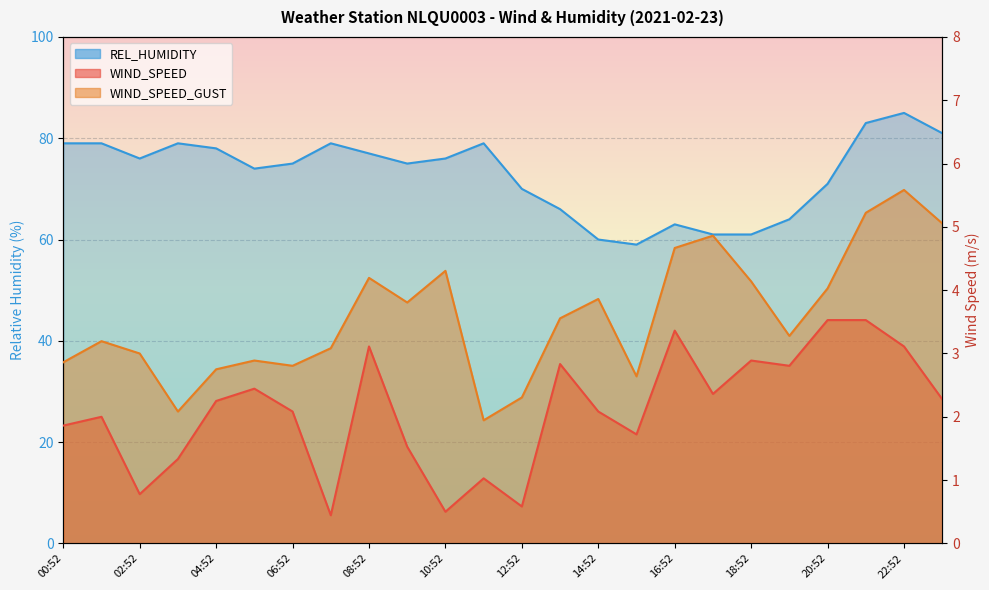

Which series has the largest total across all categories?

REL_HUMIDITY